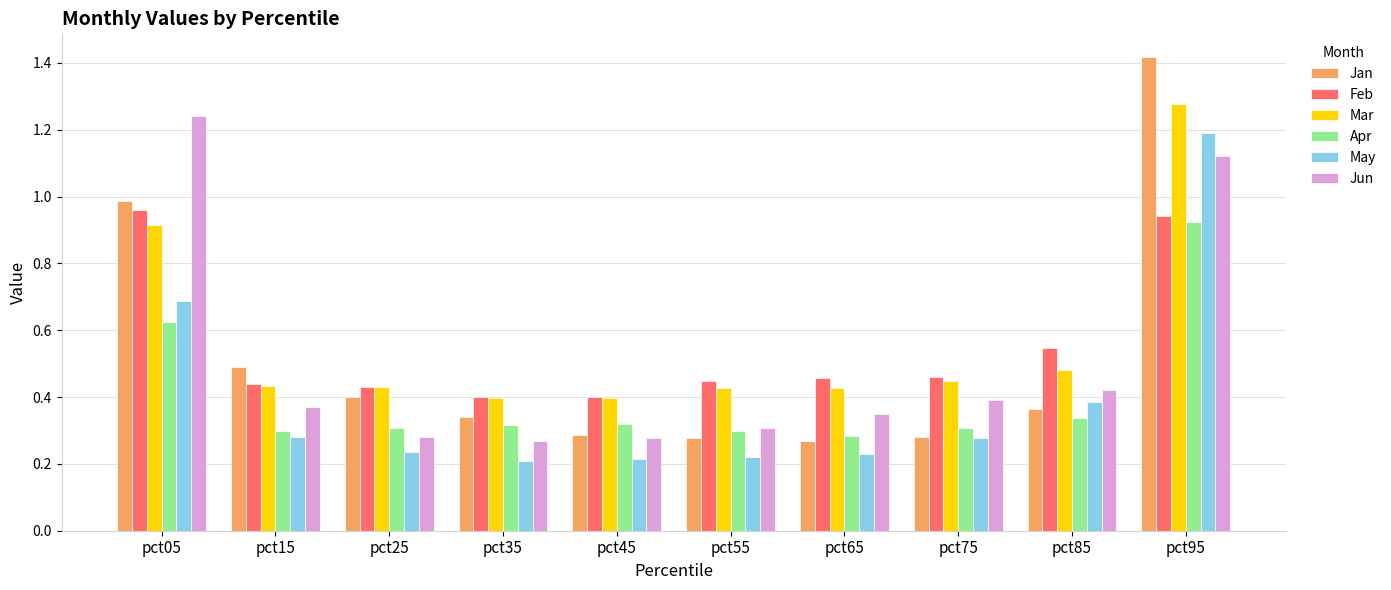

Which category has the highest value across all series?

pct95